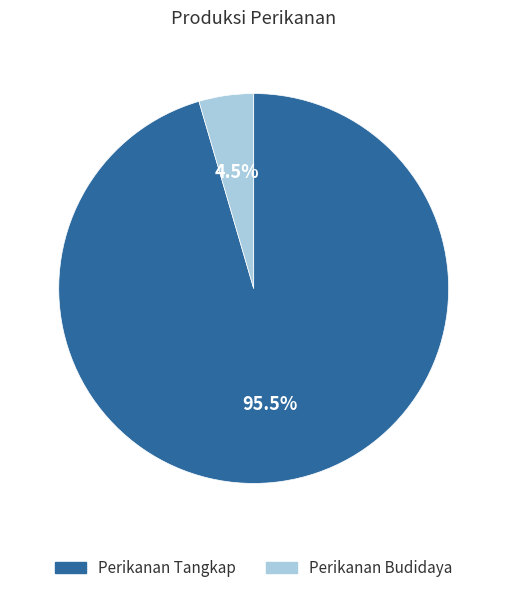

Do Perikanan Tangkap and Perikanan Budidaya together represent more than half of the pie?

Yes